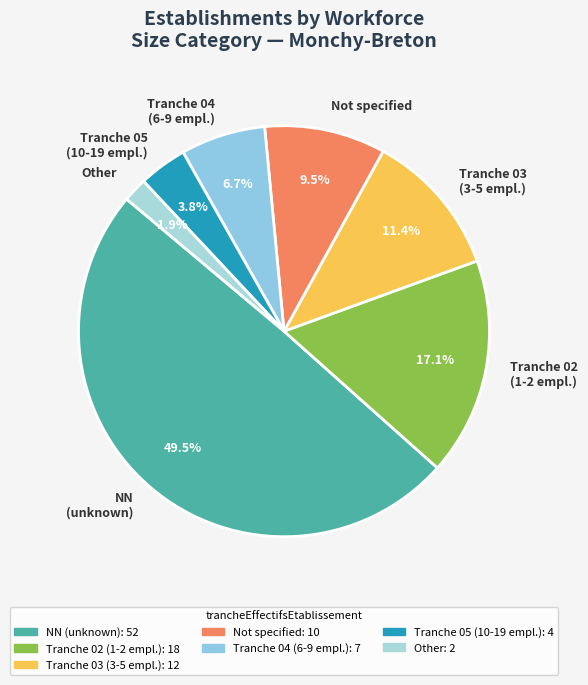

Combined, do NN (unknown) and Tranche 02 (1-2 empl.) account for over 50%?

Yes